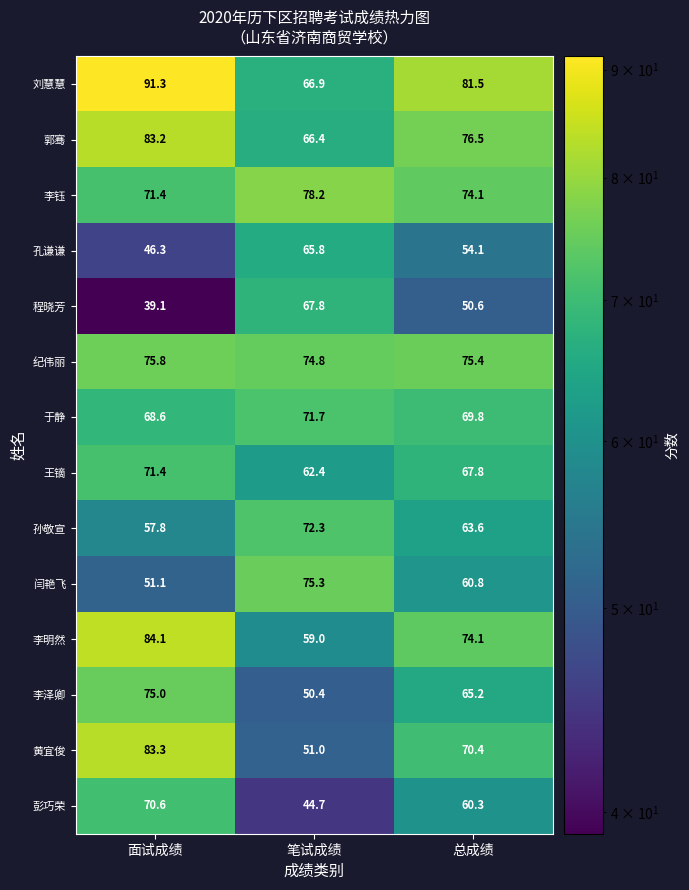

Which series has the largest total across all categories?

刘慧慧